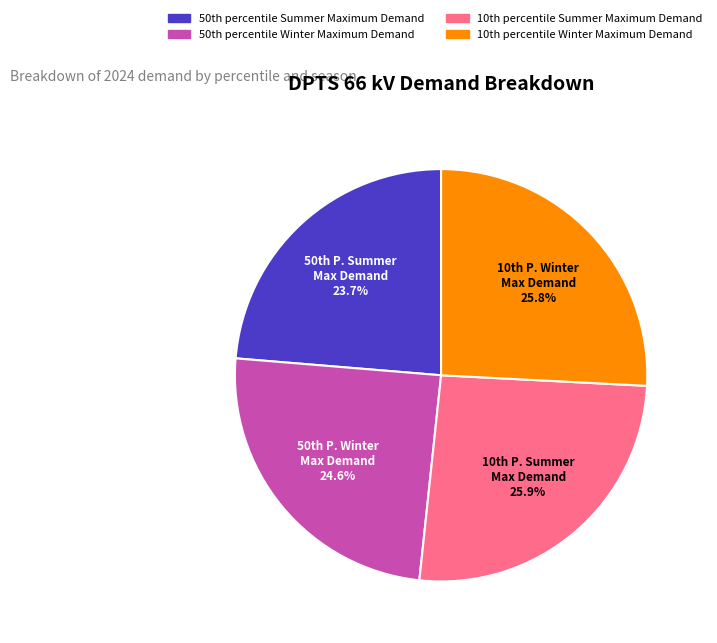

Count the number of slices in the pie.

4